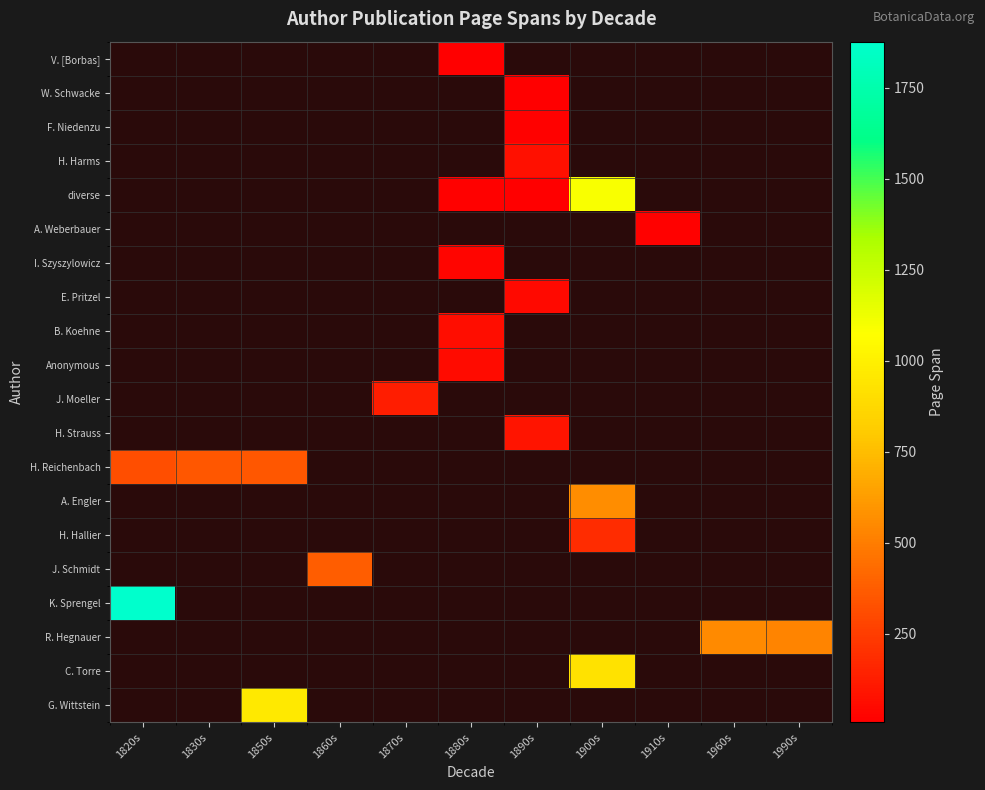

What is the minimum value shown in the chart?

6.0